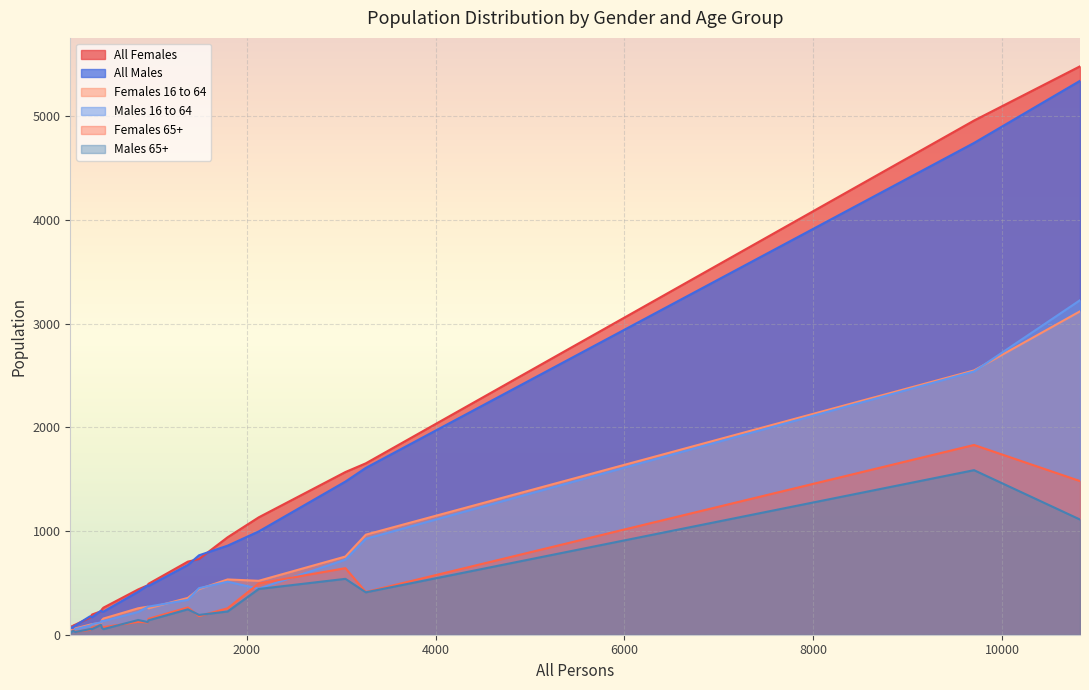

What is the maximum value shown in the chart?

5482